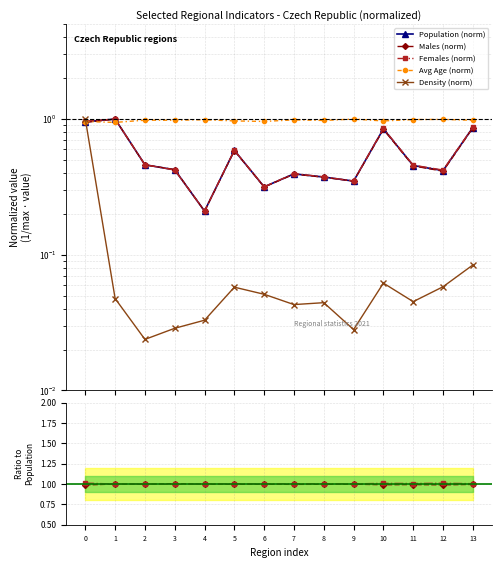

At 0, list the series in order from smallest to largest.

Males, Population, Avg Age, Females, Density